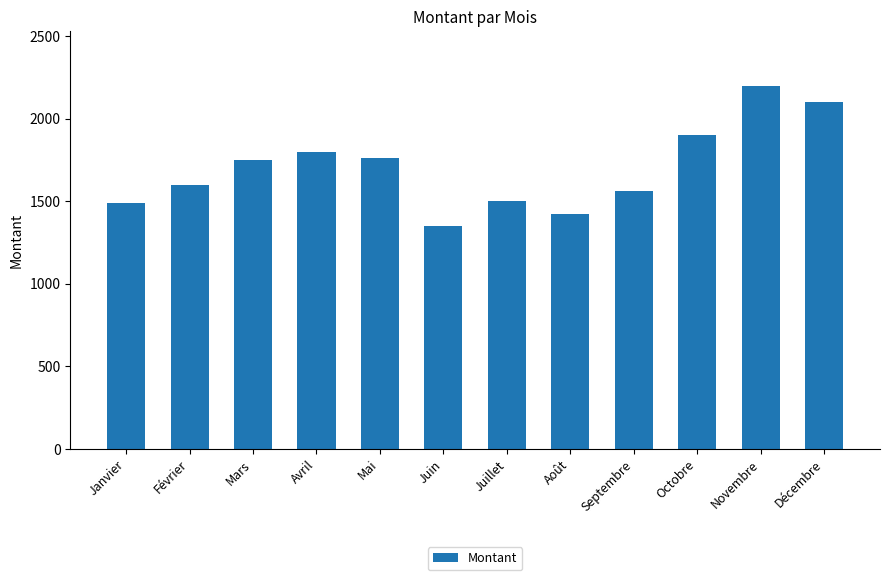

What is the label of the 1st bar from the left?

Janvier